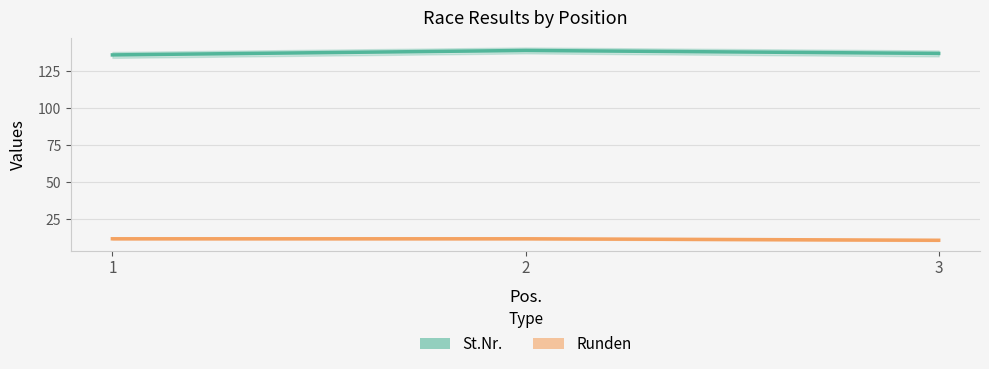

Reading right to left, what are all the values shown in this chart?

St.Nr.: 137	139	136
Runden: 11	12	12